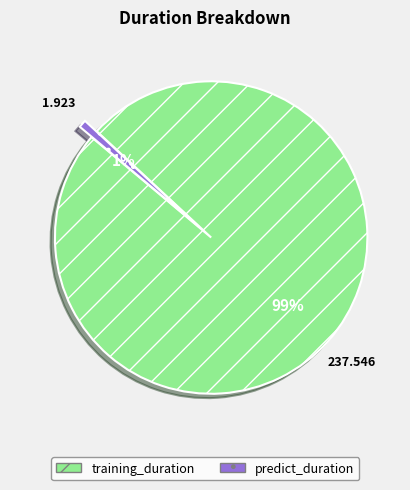

To the nearest percent, what is the difference between the largest and smallest slice percentages?

98%